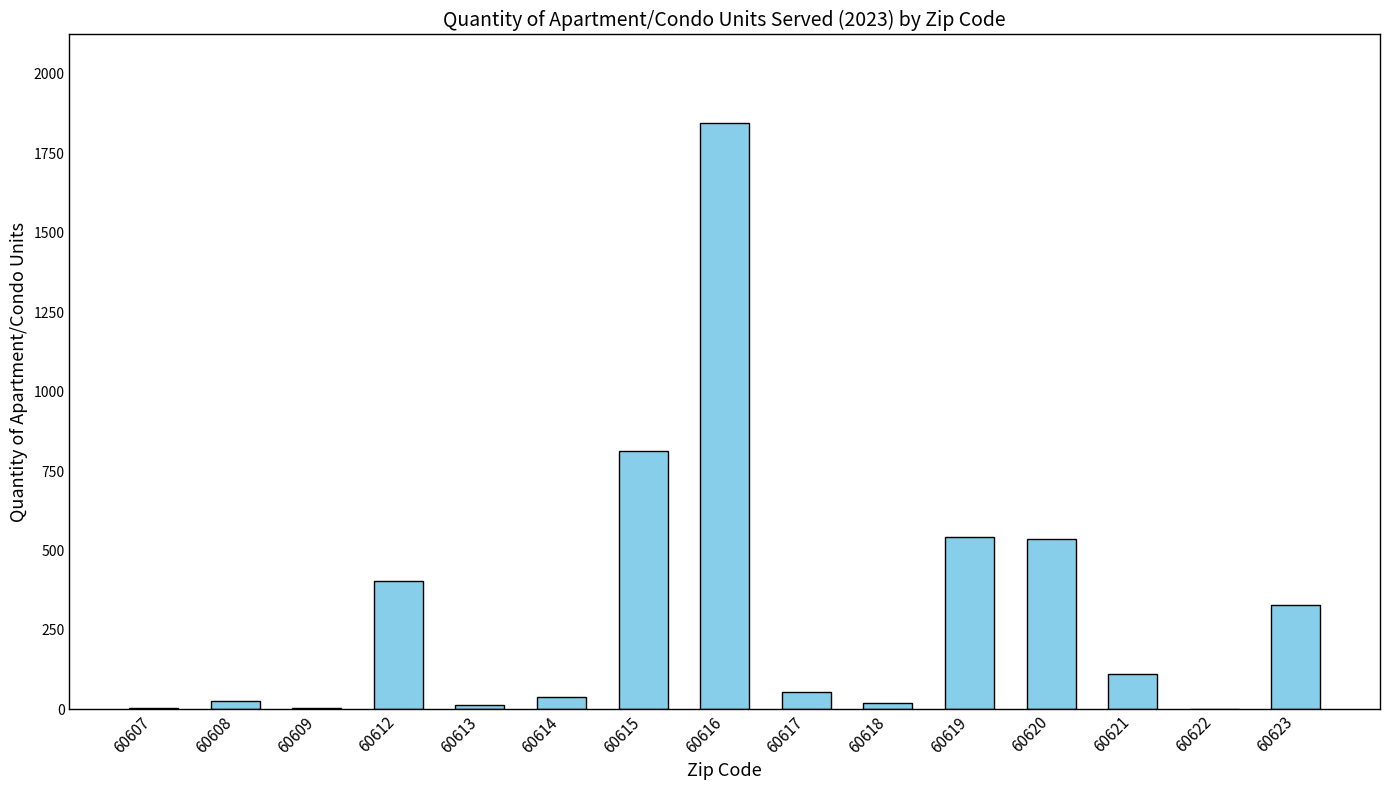

The value at 60616 is 934. True or false?

False